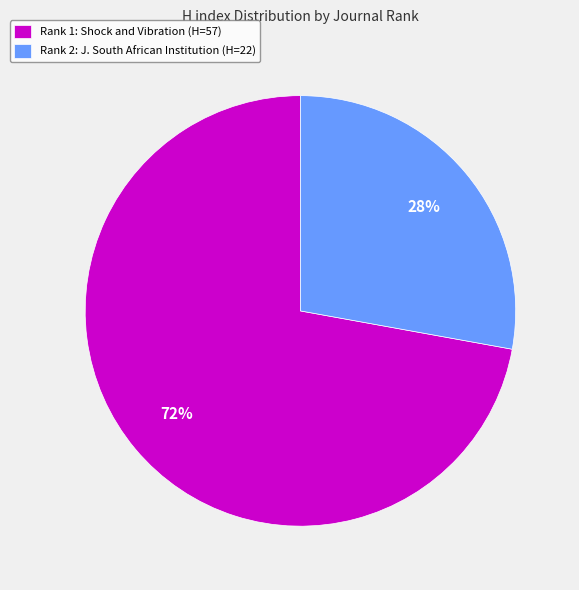

What percentage is the Rank 1: Shock and Vibration (H=57) slice, to the nearest percent?

72%